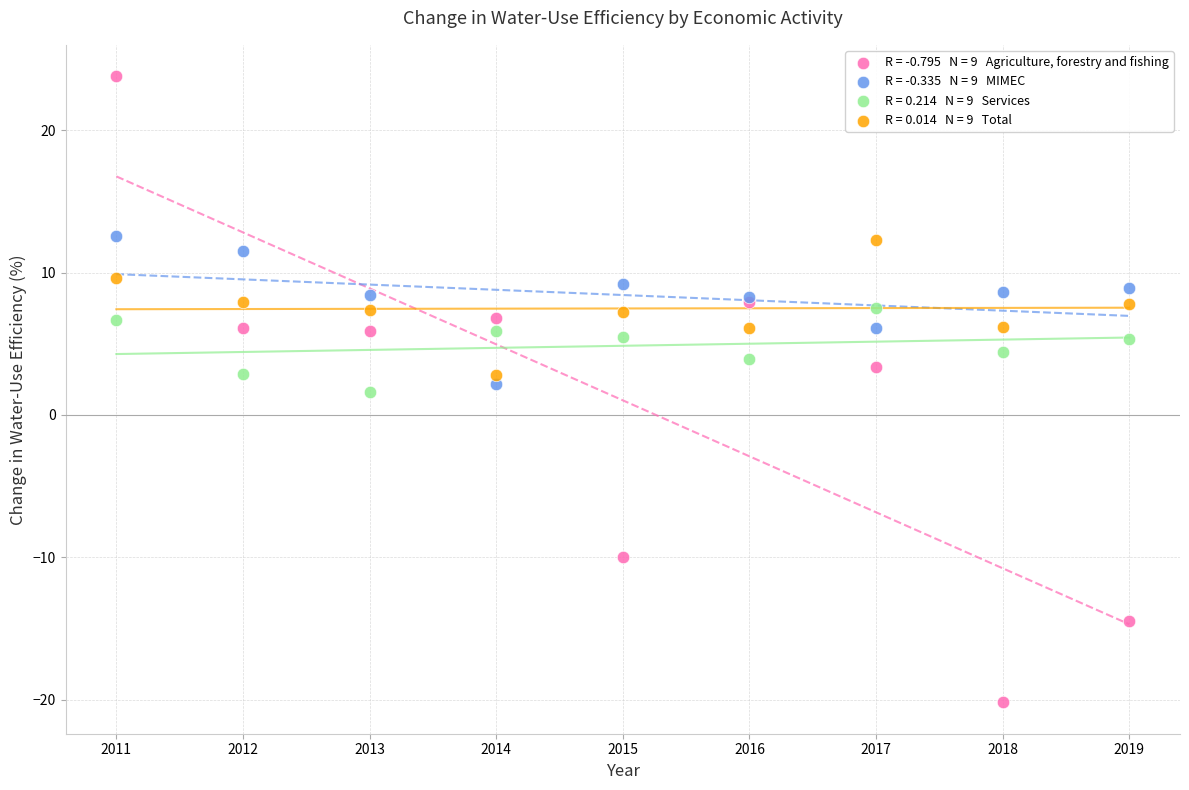

Across all series, what Y value is closest to 1?

1.6